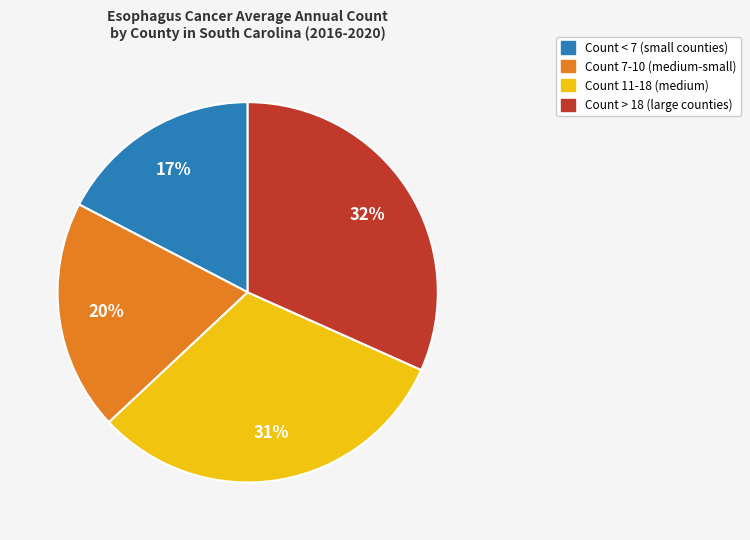

To the nearest percent, what is the average slice percentage?

25%